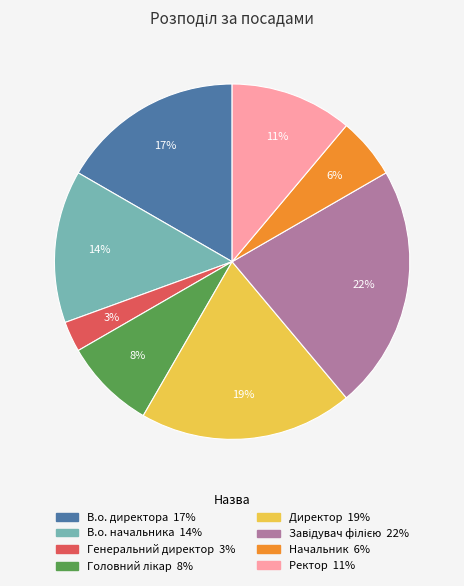

To the nearest percent, what portion does Ректор represent?

11%